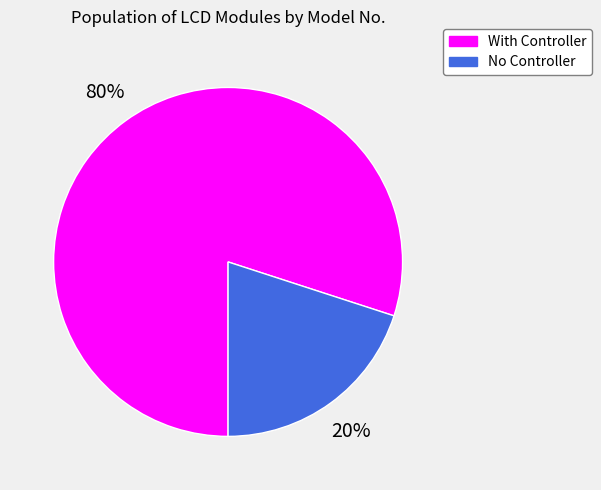

To the nearest percent, what is the average slice percentage?

50%